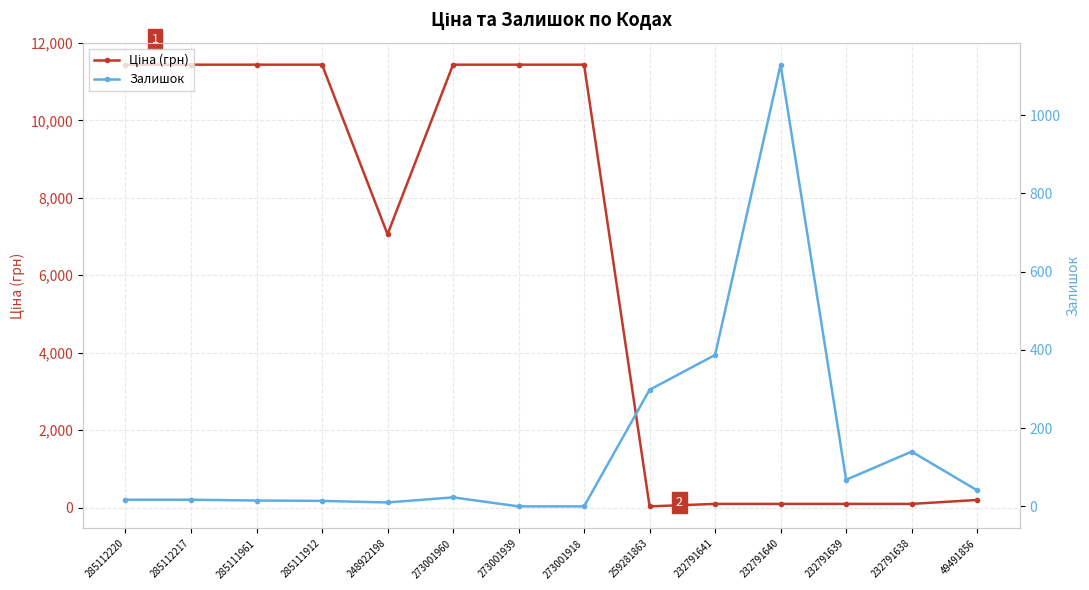

How many lines are shown in the chart?

2